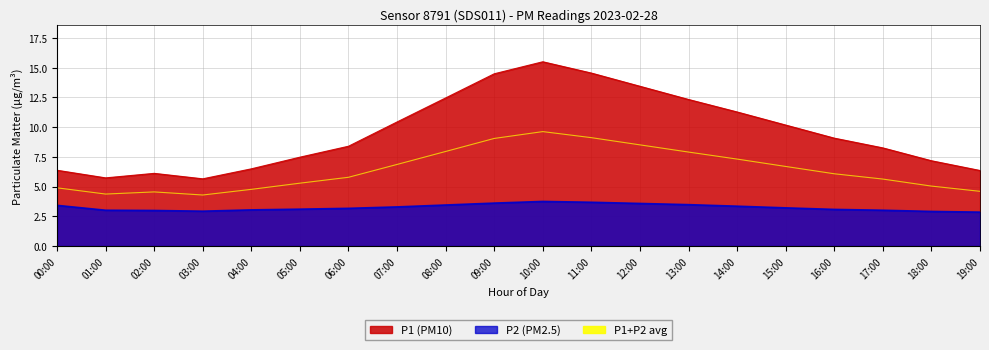

The chart shows a value of 7.9 at 13:00. True or false?

True